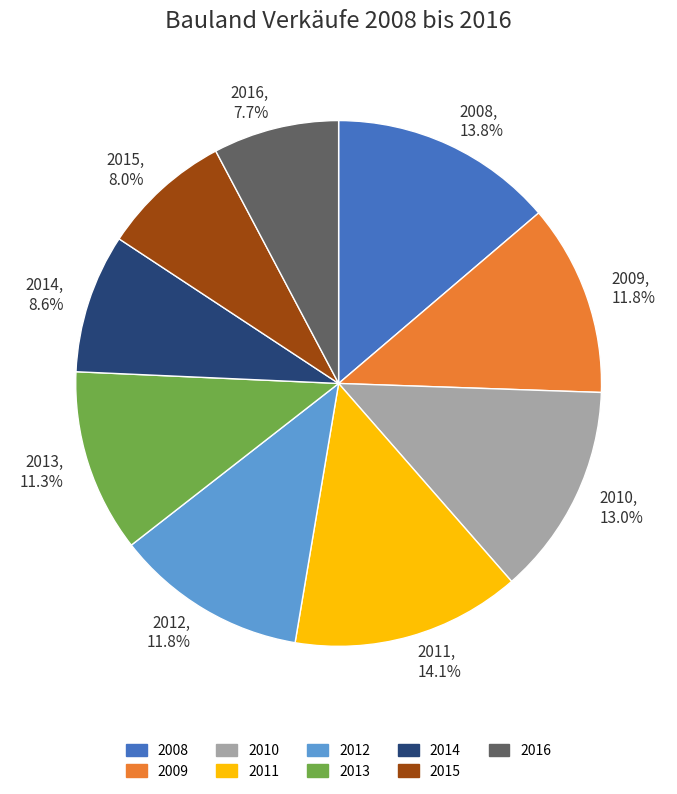

To the nearest percent, what is the combined percentage of 2010 and 2016?

21%